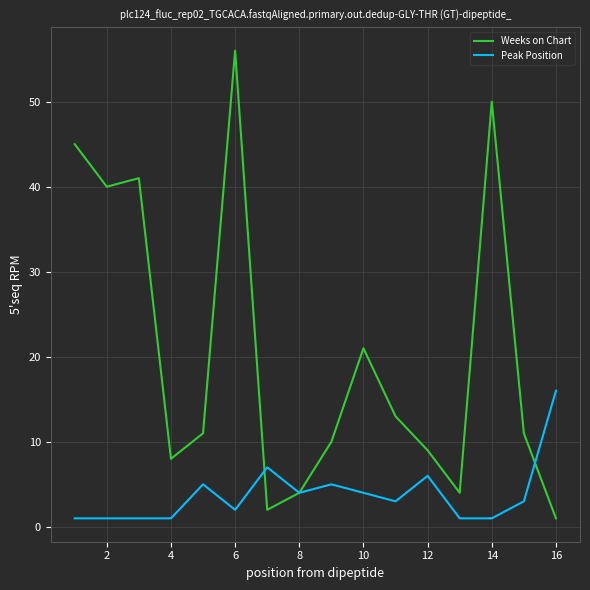

Rank the series by their average value, from lowest to highest.

Peak Position, Weeks on Chart